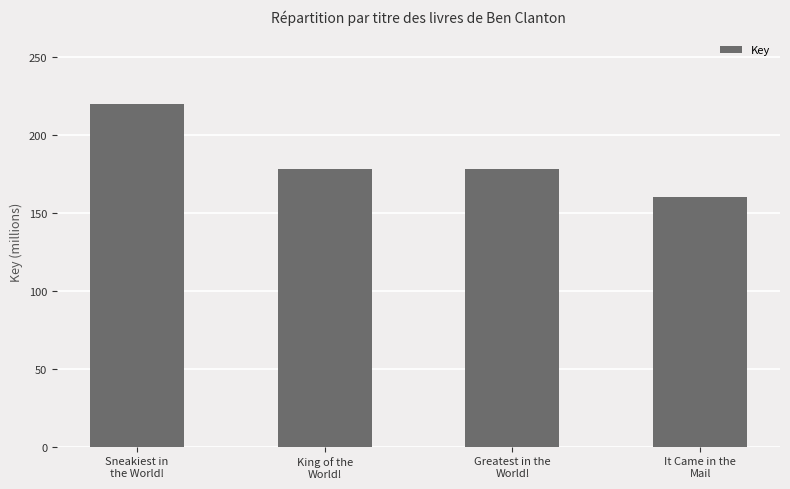

What is the label of the 2nd bar from the right?

Greatest in the
World!